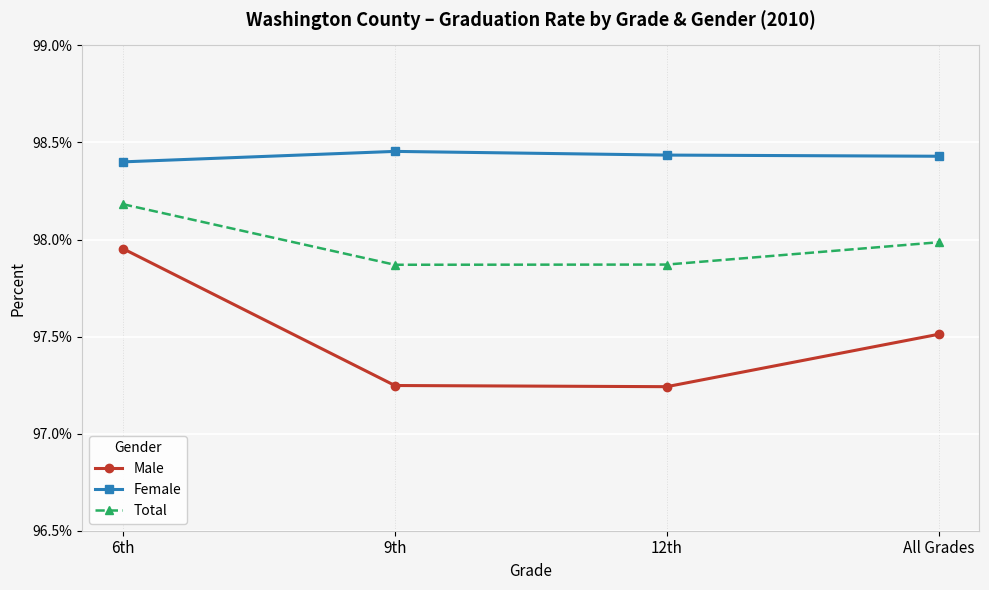

What are all the series names shown in the legend?

Male, Female, Total